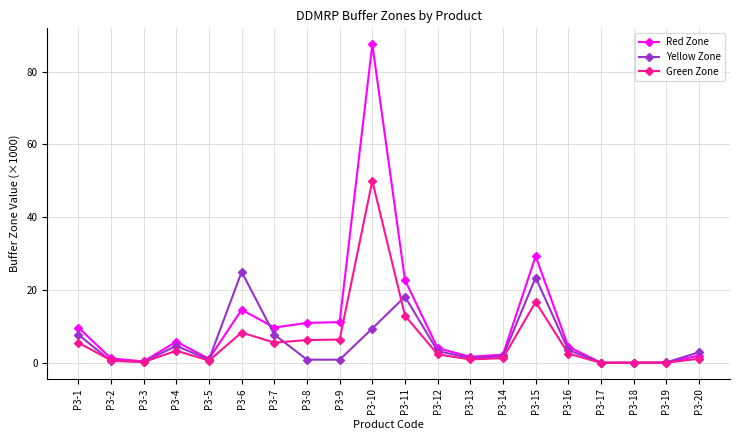

What are all the series names shown in the legend?

Red Zone, Yellow Zone, Green Zone